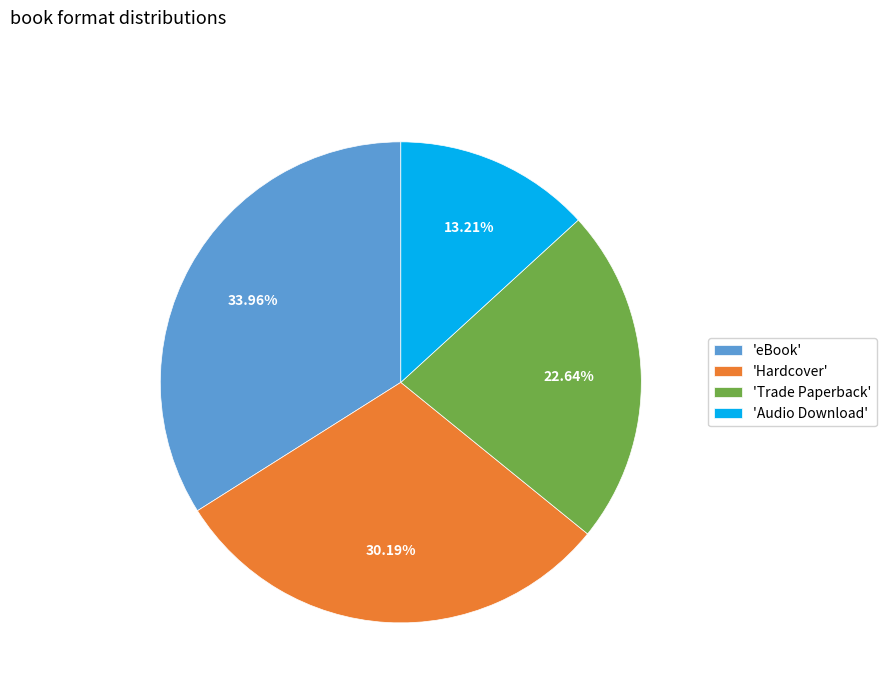

How many segments does this pie chart have?

4